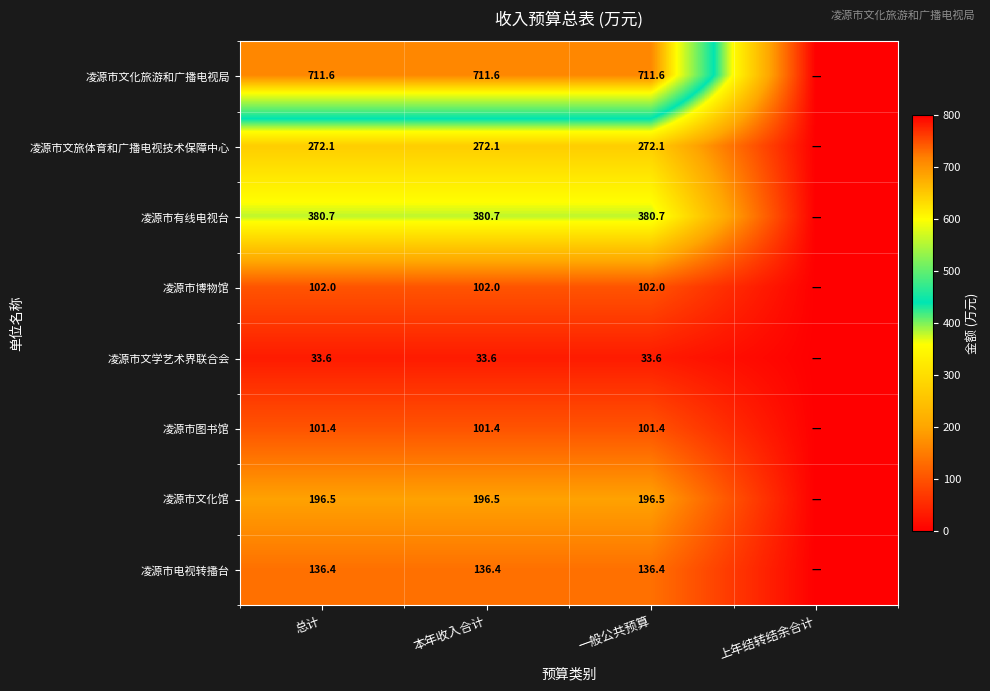

True or false: 凌源市电视转播台 has a value of 231.7 at 本年收入合计.

False